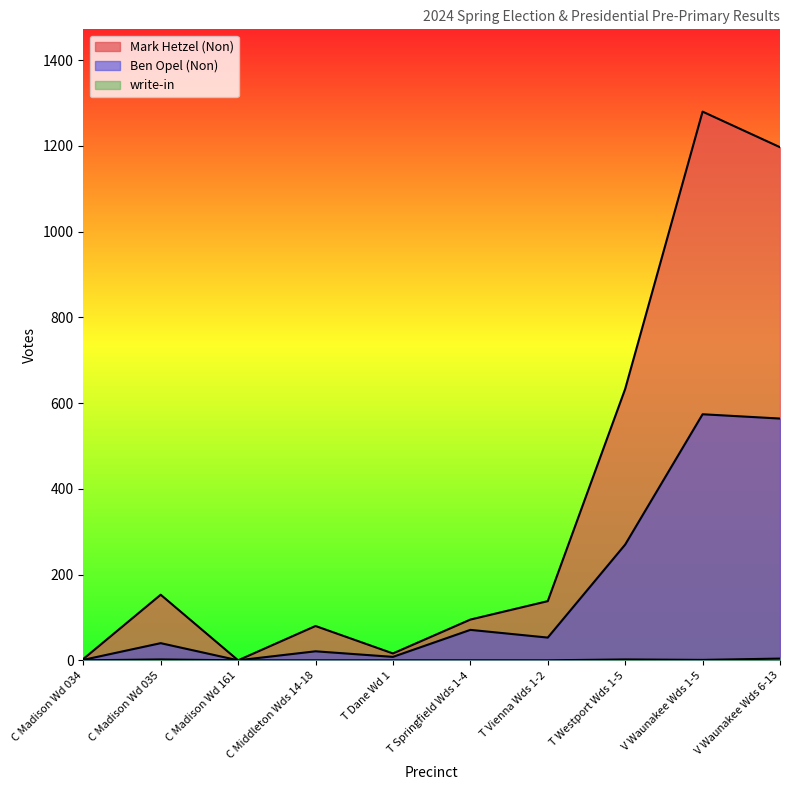

What is the average value of the write-in series?

1